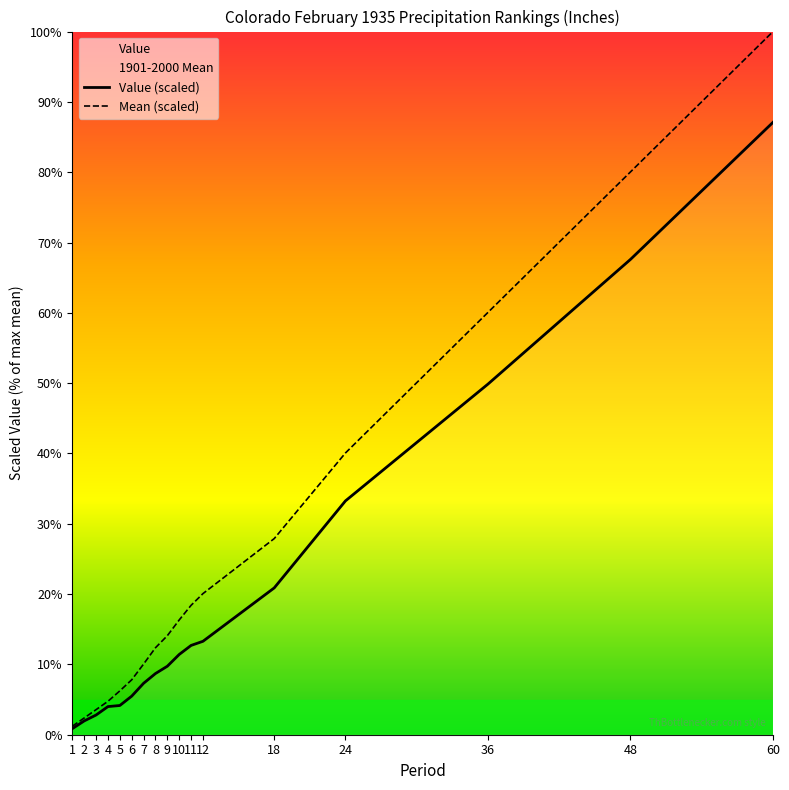

What is the value of the Mean (scaled) point at the 2nd from the left?

2.4